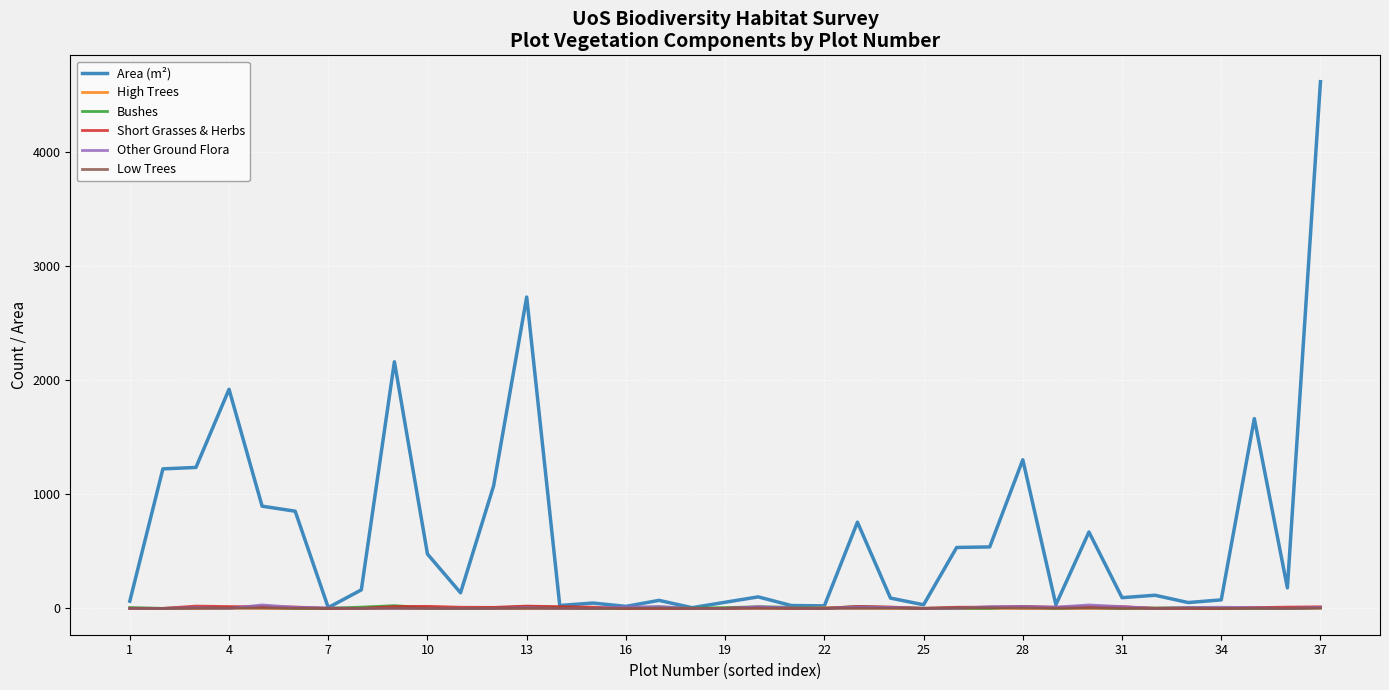

Which series has the largest range (max minus min)?

Area (m²)